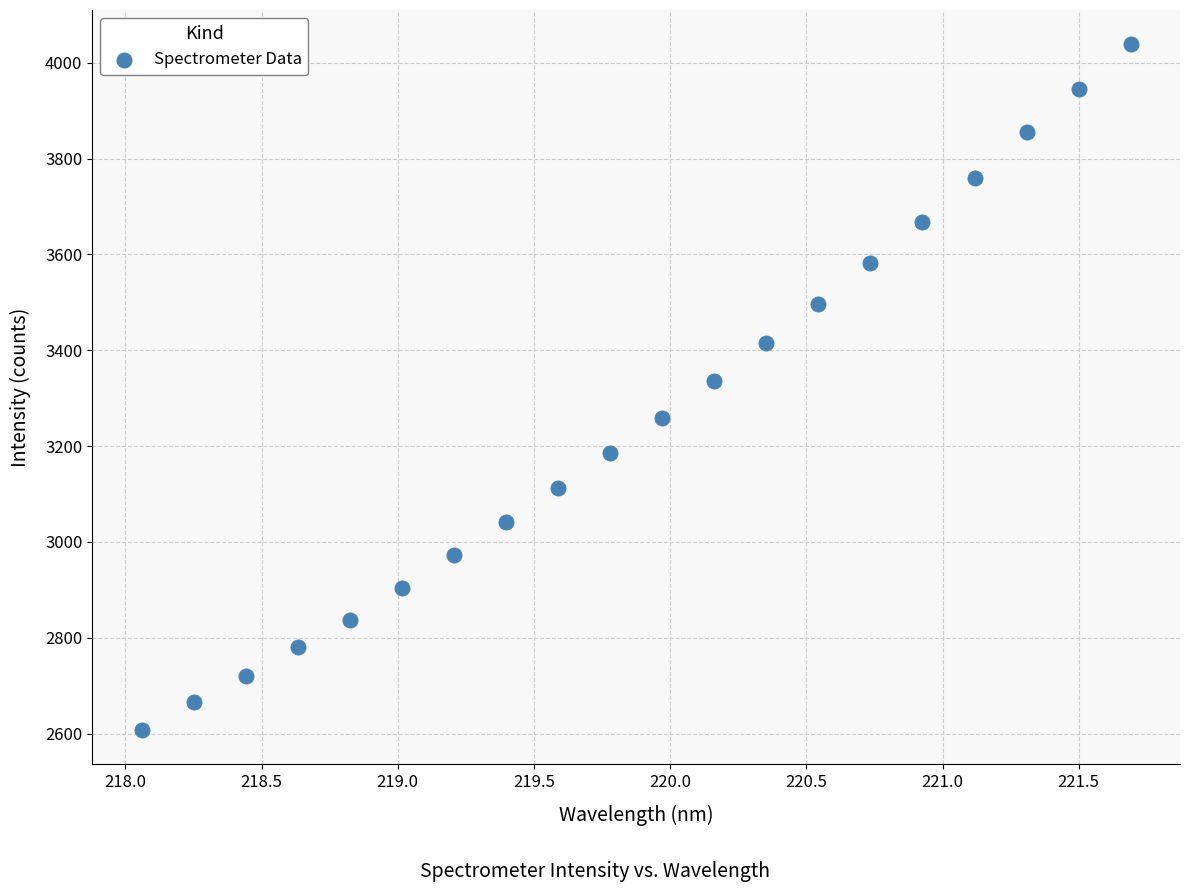

What is the range of X values (max minus min)?

3.6